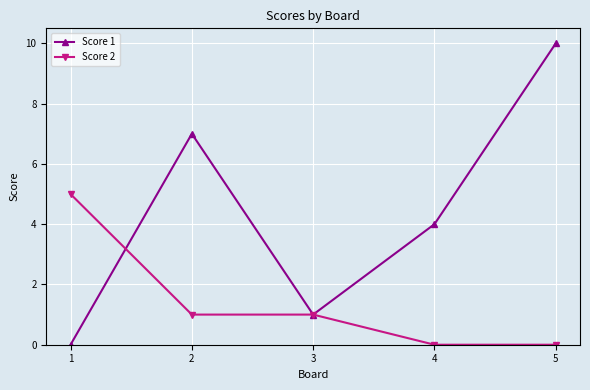

What value does the Score 1 series have at 2, to the nearest 10?

10